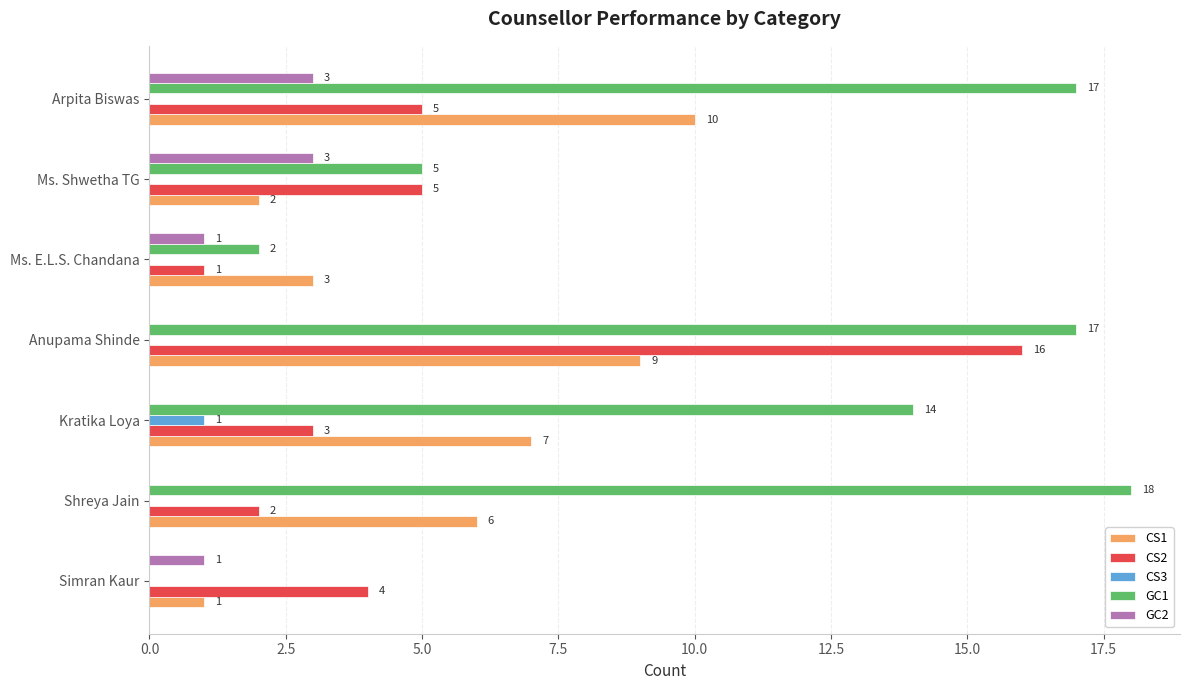

What is the maximum value shown in the chart?

18